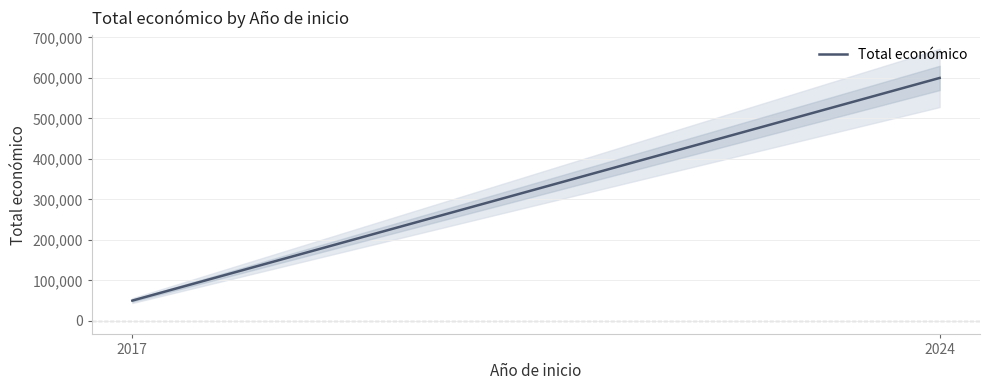

What is the sum of the values at 2017 and 2024?

649962